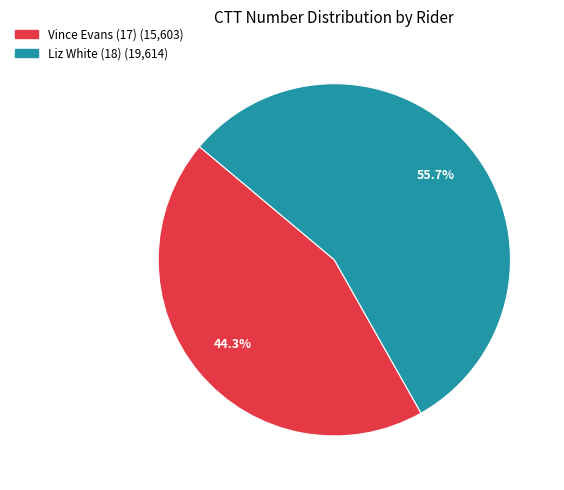

True or false: Vince Evans (17) accounts for 36% of the total.

False